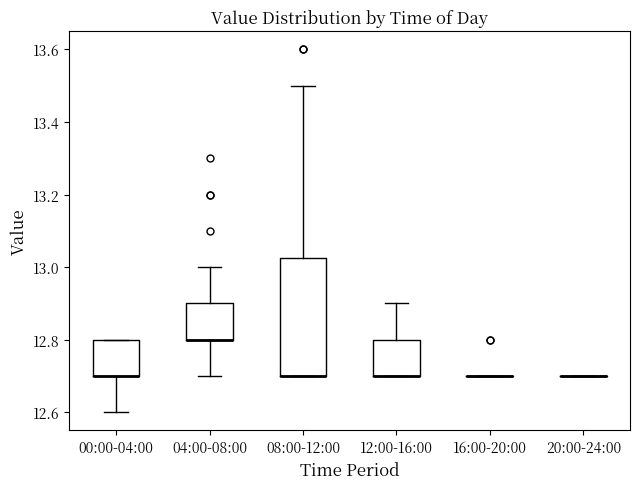

Reading left to right, transcribe this box plot: for each box, give where its median line is, the range the box spans, and where its two whiskers end, as read against the y-axis. The values are not printed on the chart, so give them approximately, as read against the axis.

00:00-04:00: median 12.70 (drawn on the box's lower edge), box 12.70 to 12.80, whiskers 12.60 to 12.80
04:00-08:00: median 12.80 (drawn on the box's lower edge), box 12.80 to 12.90, whiskers 12.70 to 13.00
08:00-12:00: median 12.70 (drawn on the box's lower edge), box 12.70 to 13.02, whiskers 12.70 to 13.50
12:00-16:00: median 12.70 (drawn on the box's lower edge), box 12.70 to 12.80, whiskers 12.70 to 12.90
16:00-20:00: box collapsed to a line at 12.70, whiskers 12.70 to 12.70
20:00-24:00: box collapsed to a line at 12.70, whiskers 12.70 to 12.70